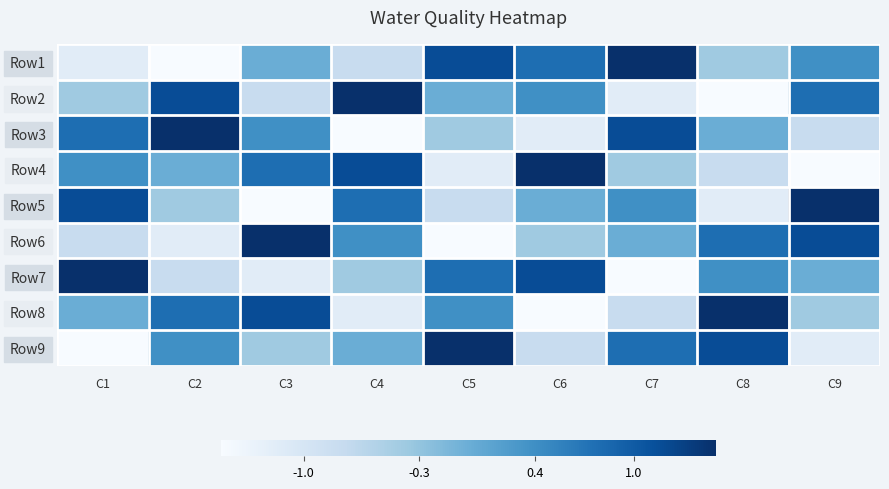

At C6, list the series in order from largest to smallest.

Row4, Row7, Row1, Row2, Row5, Row6, Row9, Row3, Row8